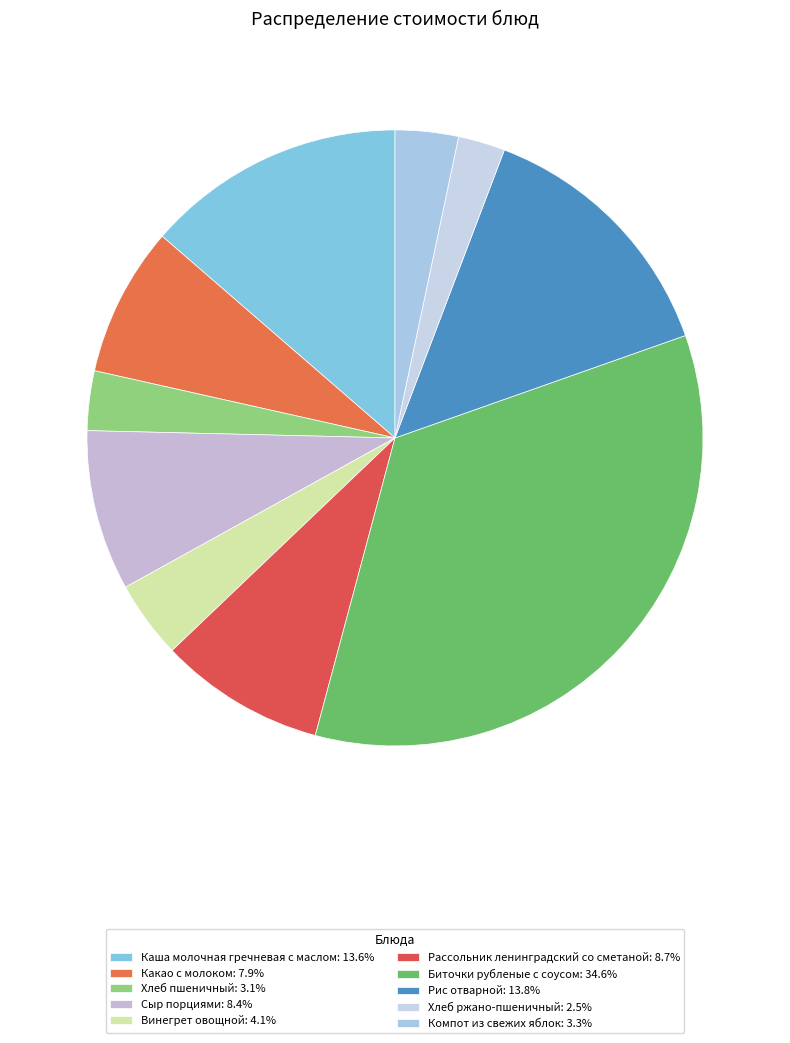

How many slices are in this pie chart?

10